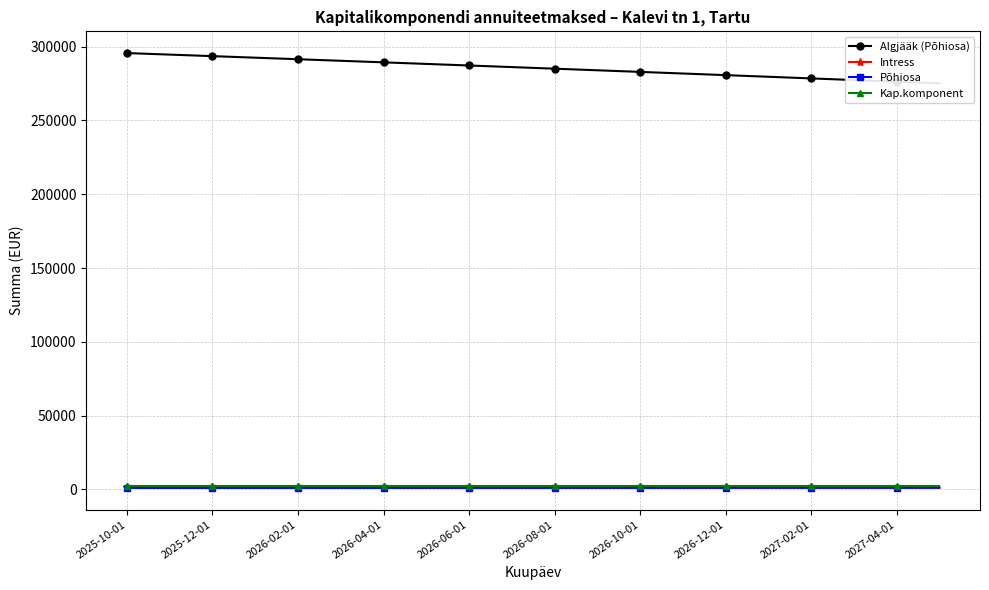

True or false: Põhiosa and Kap.komponent cross at least once.

False